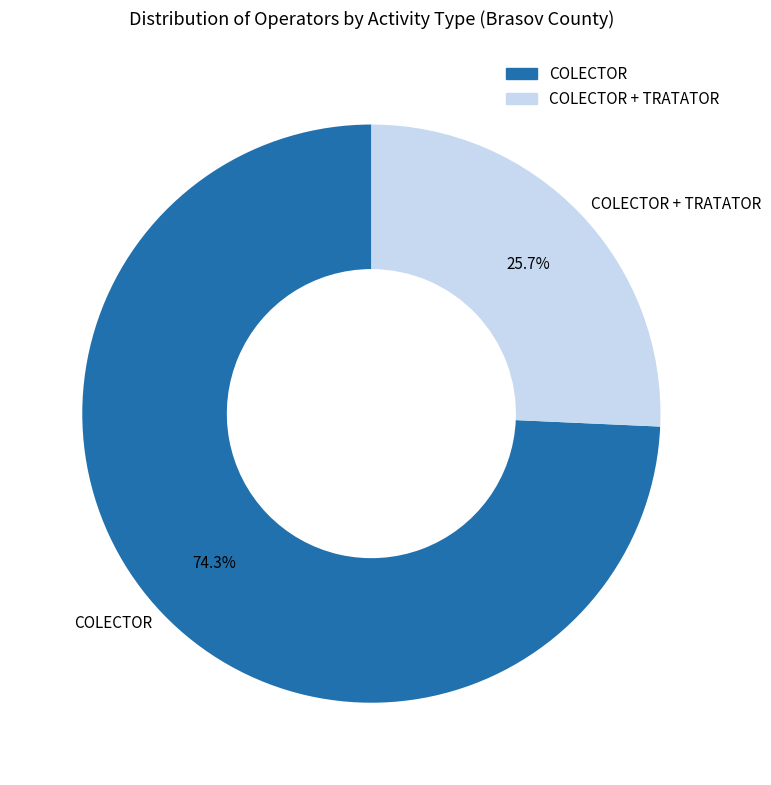

What portion of the pie excludes COLECTOR + TRATATOR?

74.3%